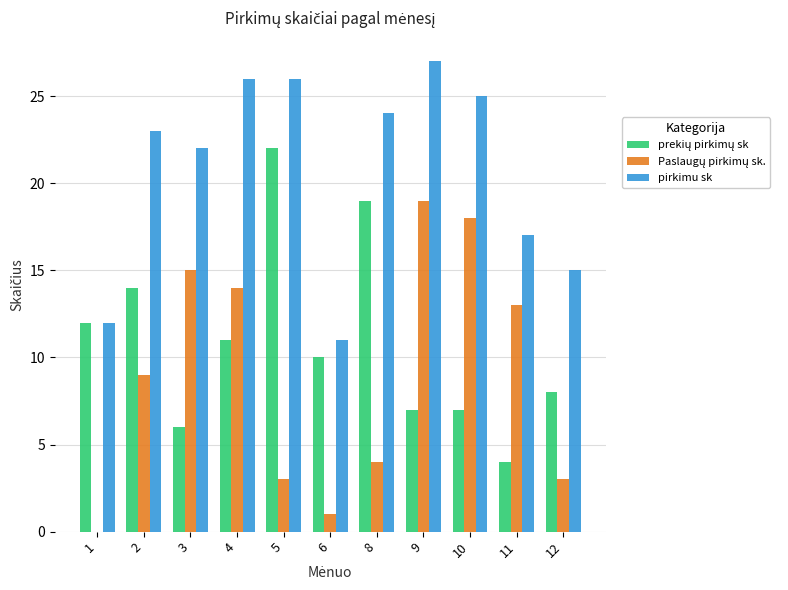

What is the total value across all series at 1?

24